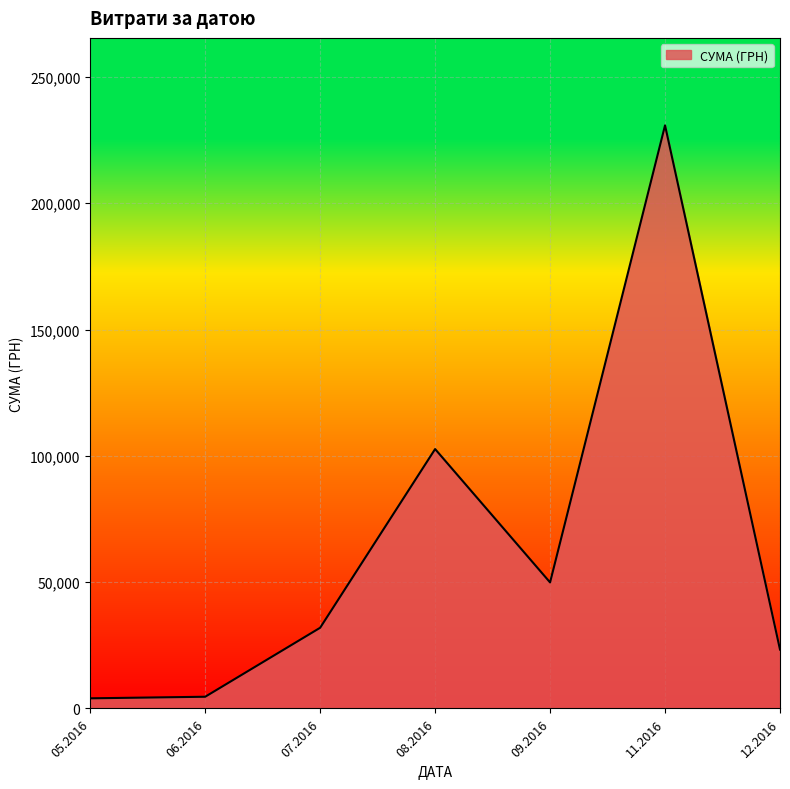

Where is the first local maximum?

08.2016